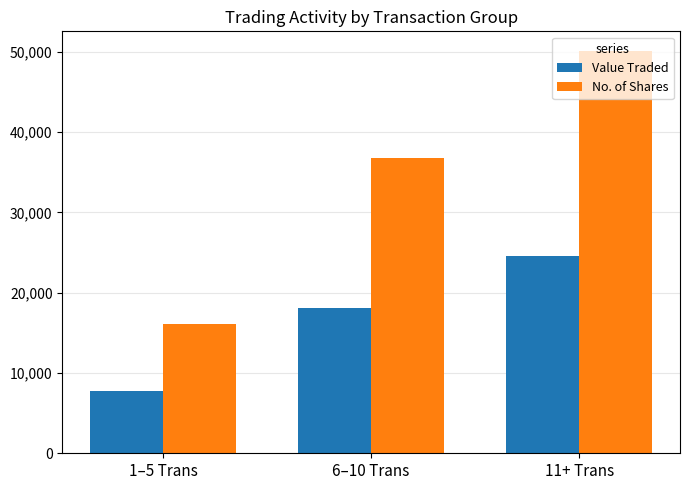

At how many categories does at least one series exceed 39910?

1